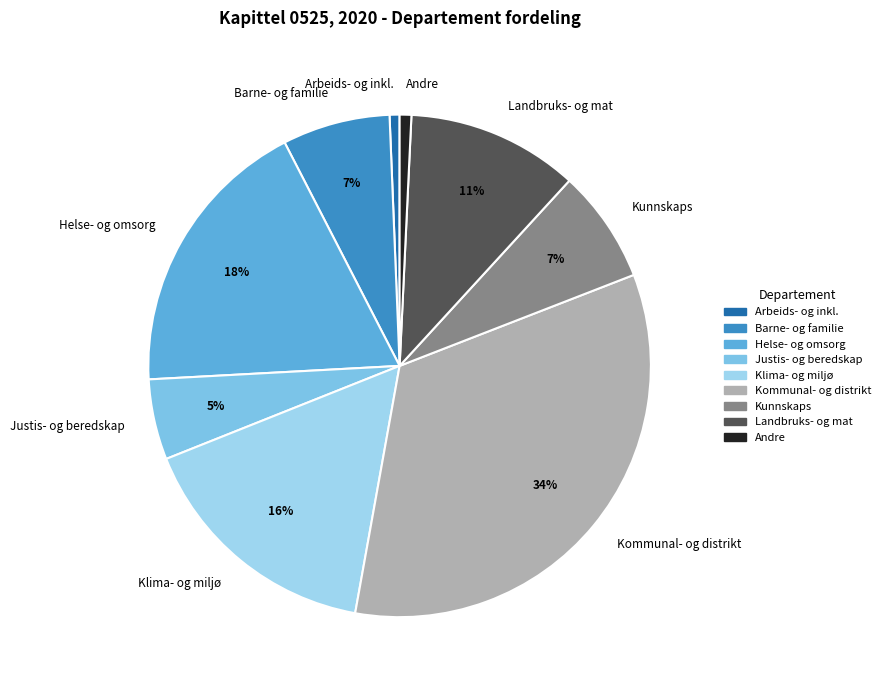

To the nearest percent, what is the average slice percentage?

11%